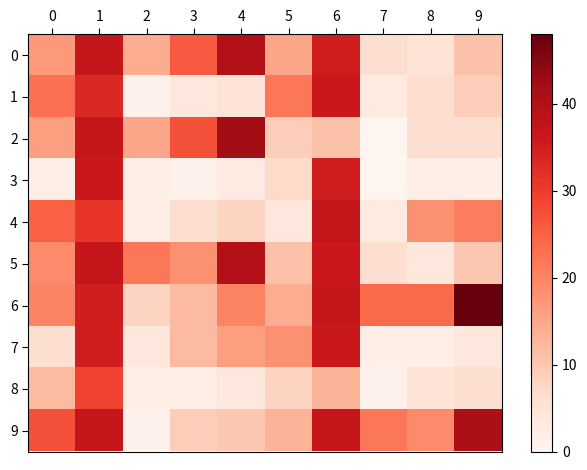

Reading left to right, transcribe all the data shown in this chart.

0: 0=17	1=37	2=14	3=26	4=40	5=15	6=35	7=6	8=5	9=11
1: 0=23	1=33	2=1	3=4	4=5	5=22	6=36	7=3	8=6	9=9
2: 0=16	1=37	2=15	3=27	4=42	5=9	6=11	7=0	8=6	9=6
3: 0=2	1=36	2=2	3=1	4=3	5=7	6=35	7=0	8=2	9=2
4: 0=25	1=31	2=2	3=6	4=8	5=4	6=37	7=3	8=18	9=21
5: 0=19	1=37	2=22	3=18	4=40	5=11	6=36	7=6	8=4	9=10
6: 0=20	1=35	2=8	3=12	4=20	5=14	6=37	7=24	8=24	9=48
7: 0=6	1=35	2=4	3=12	4=16	5=18	6=36	7=2	8=2	9=4
8: 0=12	1=29	2=2	3=2	4=4	5=8	6=13	7=1	8=5	9=6
9: 0=27	1=37	2=1	3=9	4=10	5=13	6=37	7=22	8=19	9=41